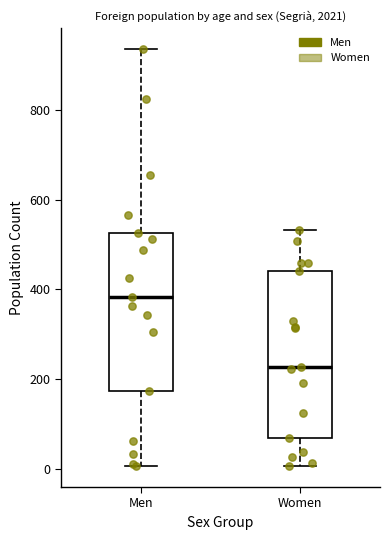

Where does the lower whisker of the box for Men end on the y-axis? The values are not printed on the chart, so give them approximately, as read against the axis.

0